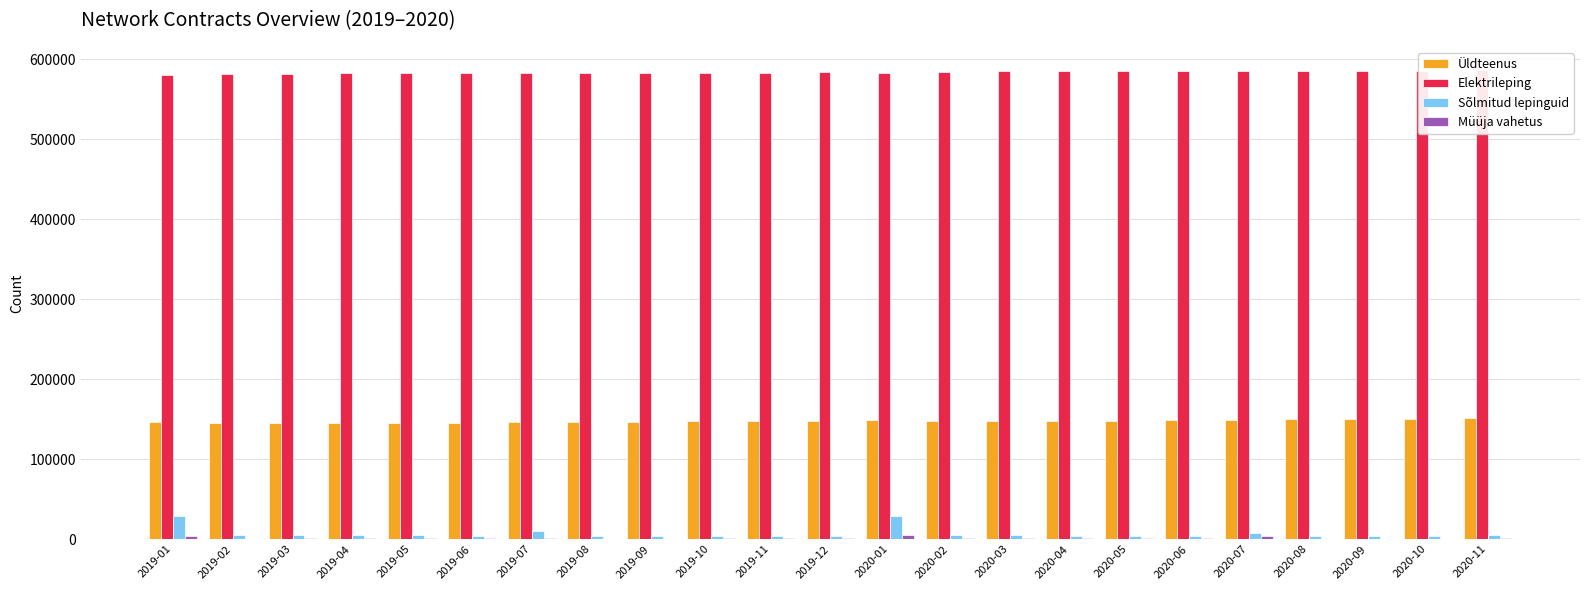

True or false: Üldteenus has a value of 148227 at 2020-06.

True